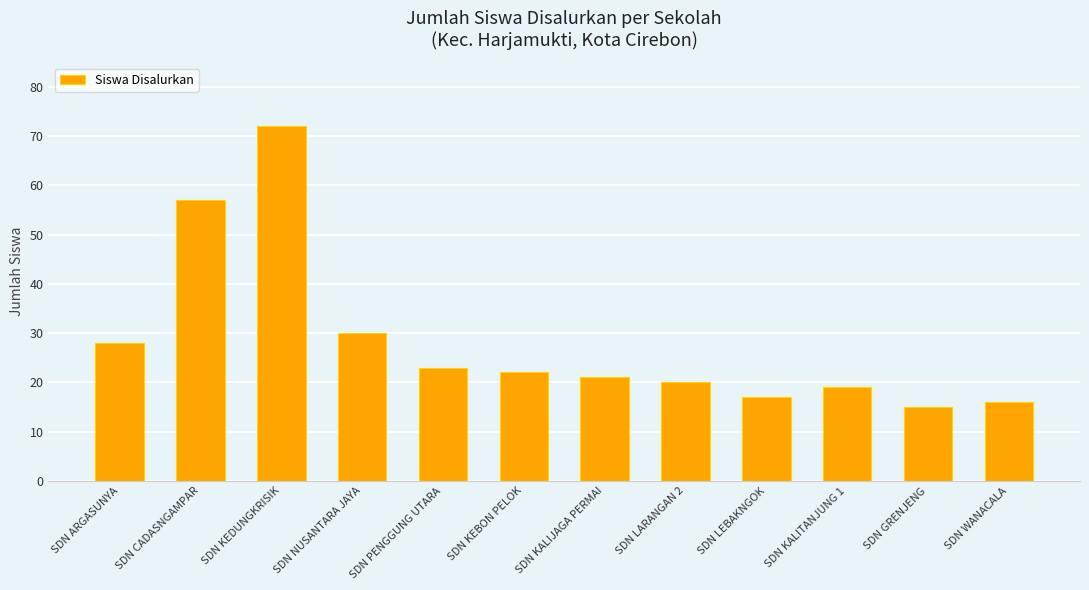

Reading left to right, extract all data points from this chart.

28	57	72	30	23	22	21	20	17	19	15	16